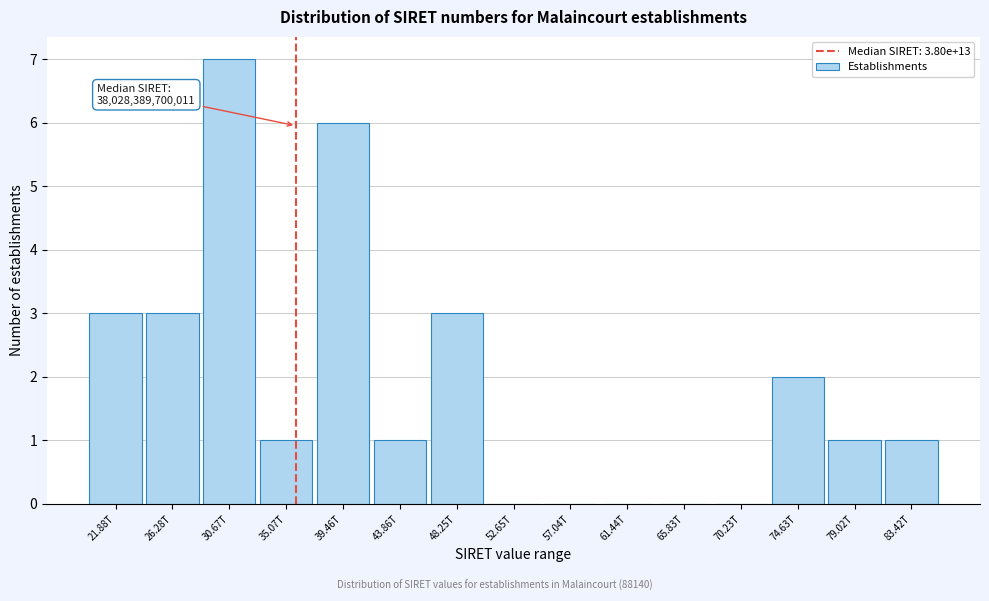

Reading left to right, what are all the values shown in this chart?

21.88T=3	26.28T=3	30.67T=7	35.07T=1	39.46T=6	43.86T=1	48.25T=3	52.65T=0	57.04T=0	61.44T=0	65.83T=0	70.23T=0	74.63T=2	79.02T=1	83.42T=1